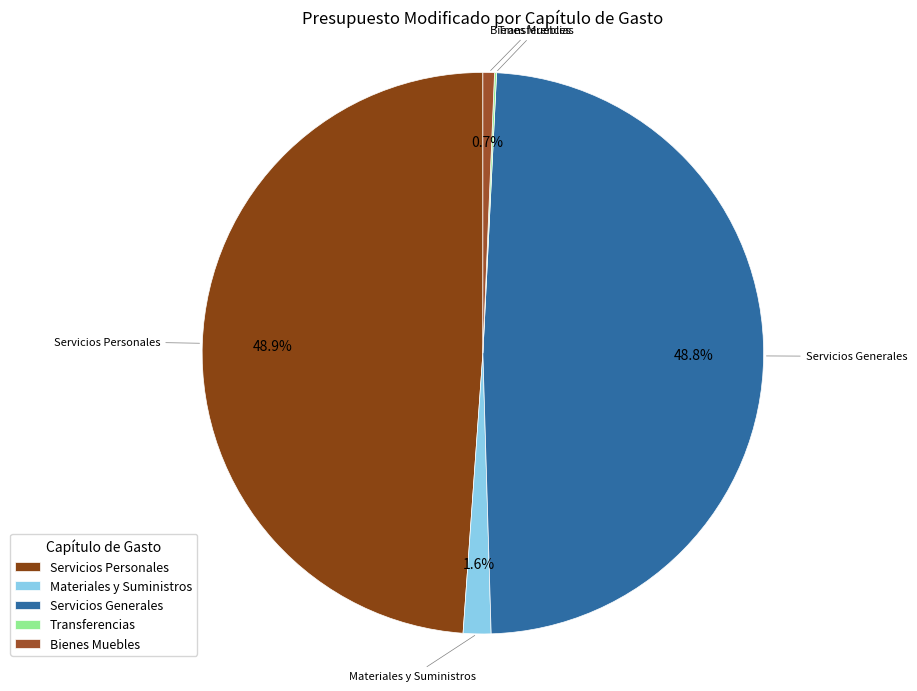

Which has a higher value, Materiales y Suministros or Servicios Personales?

Servicios Personales